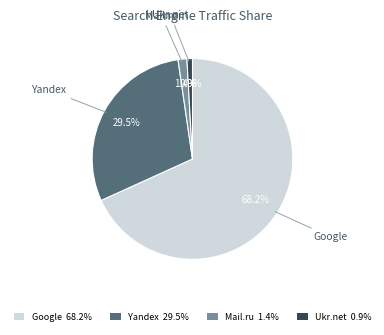

What is the smallest slice in the pie chart?

Ukr.net 0.9%